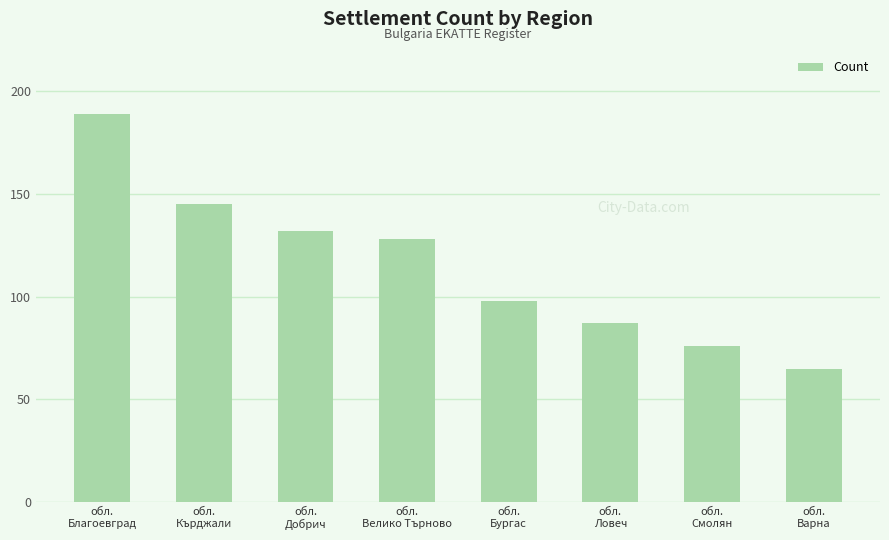

What is the minimum value shown in the chart?

65